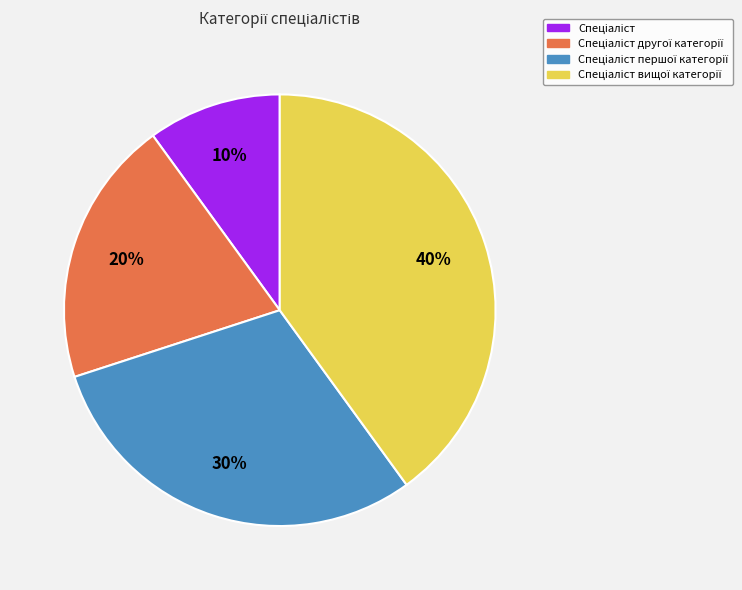

To the nearest percent, what is the difference between the largest and smallest slice percentages?

30%